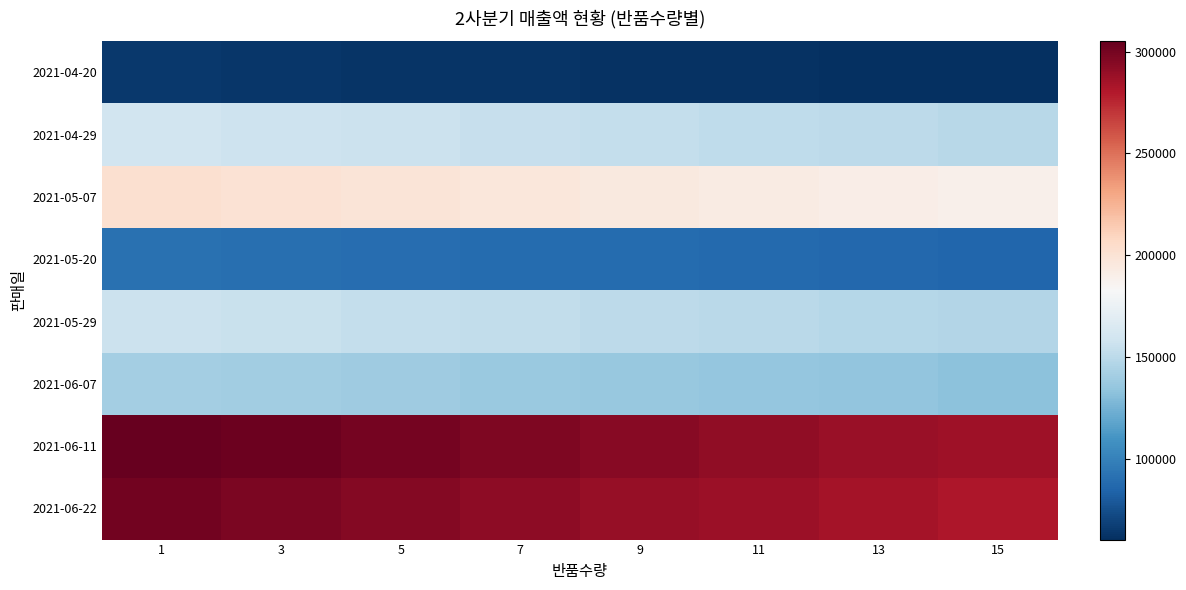

Which series has the largest total across all categories?

2021-06-11